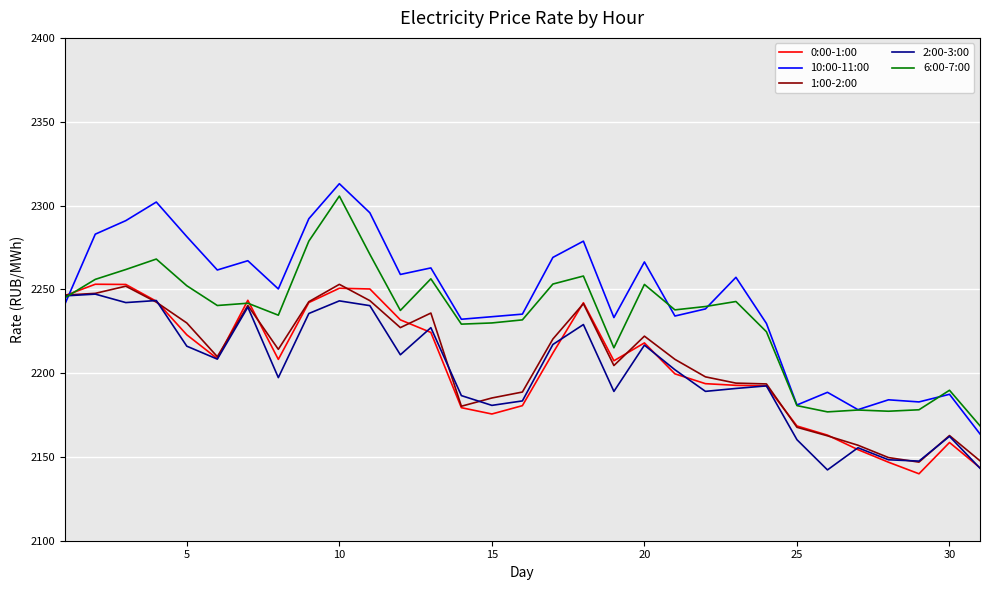

Which series has the largest total across all categories?

10:00-11:00